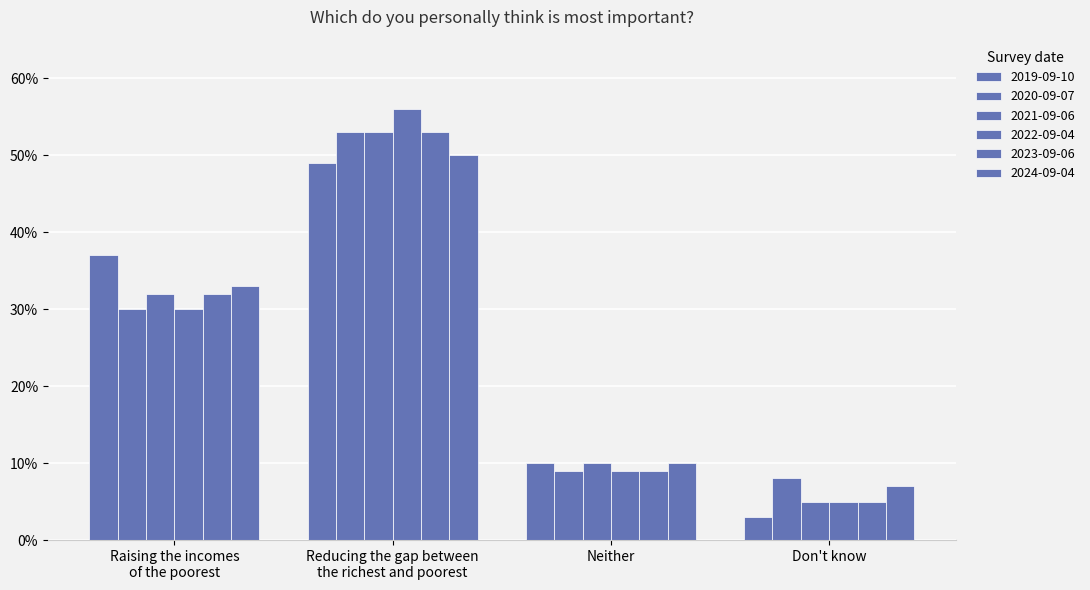

Reading left to right, extract all data points from this chart.

2019-09-10: 0.4	0.5	0.1	0.0
2020-09-07: 0.3	0.5	0.1	0.1
2021-09-06: 0.3	0.5	0.1	0.1
2022-09-04: 0.3	0.6	0.1	0.1
2023-09-06: 0.3	0.5	0.1	0.1
2024-09-04: 0.3	0.5	0.1	0.1